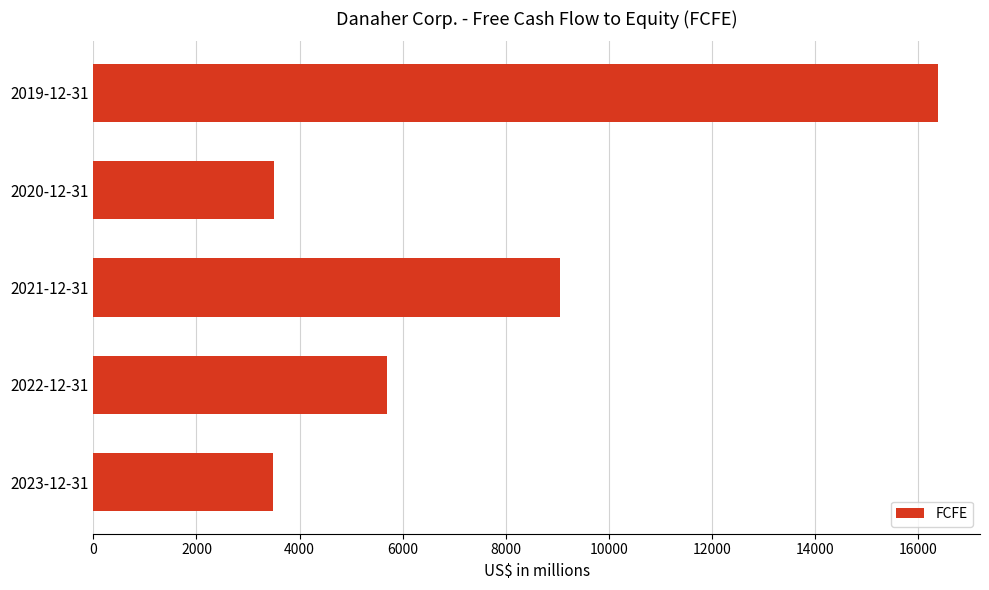

What is the minimum value shown in the chart?

3493